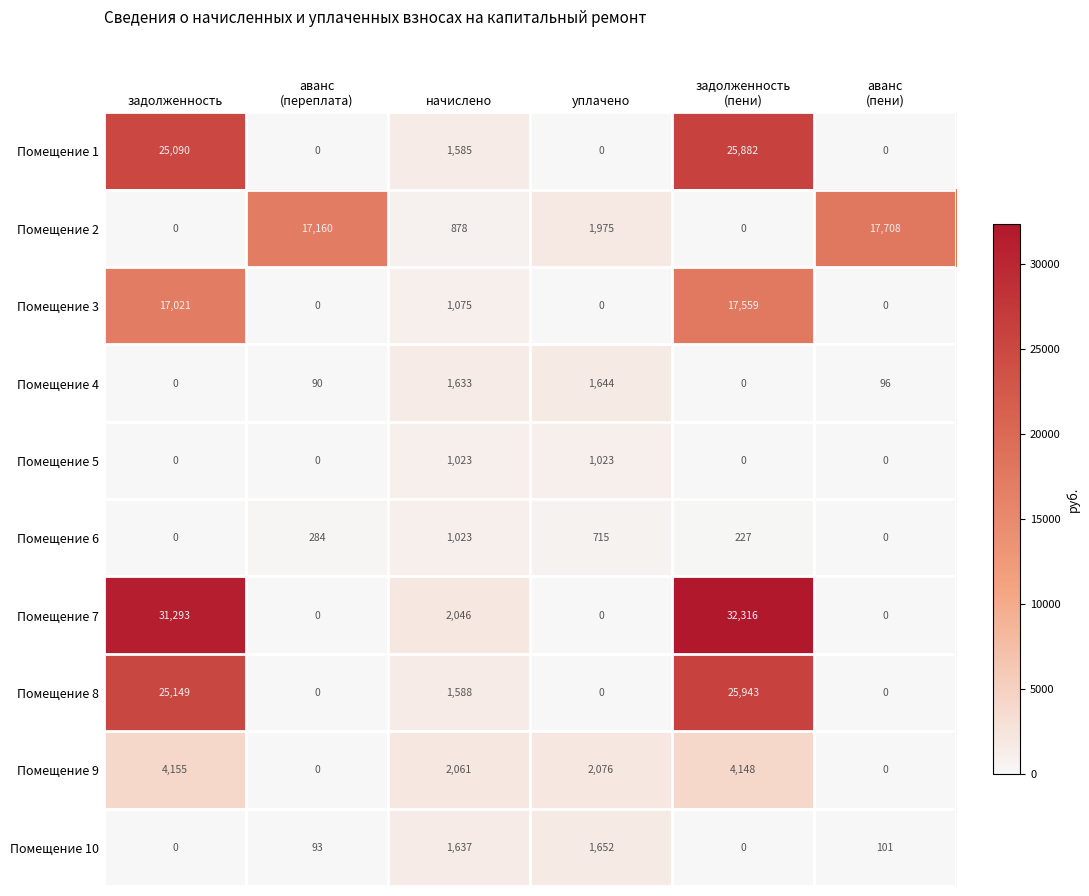

At which category is the sum across all series the highest?

задолженность
(пени)